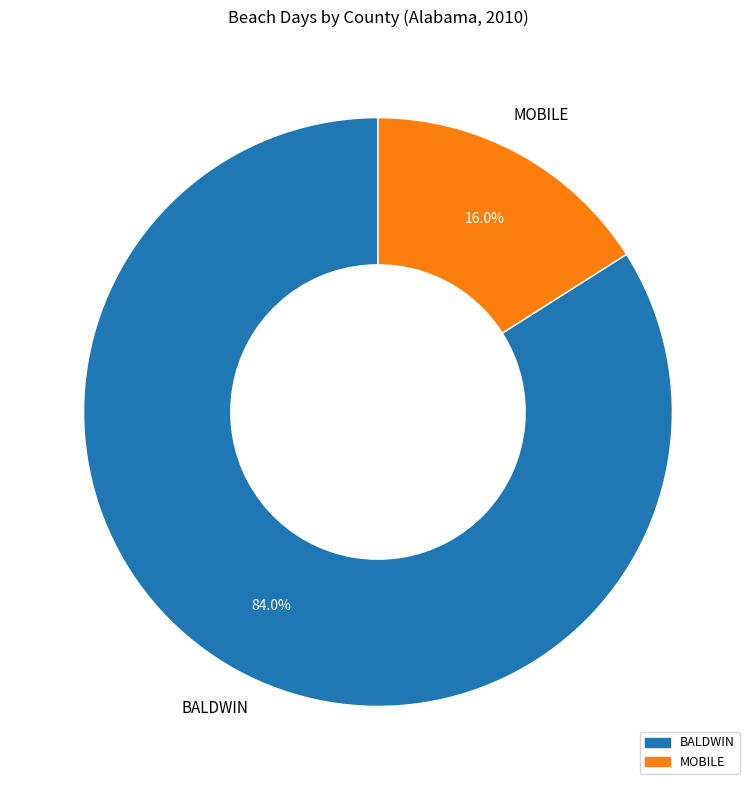

Is there a majority slice in this chart?

Yes